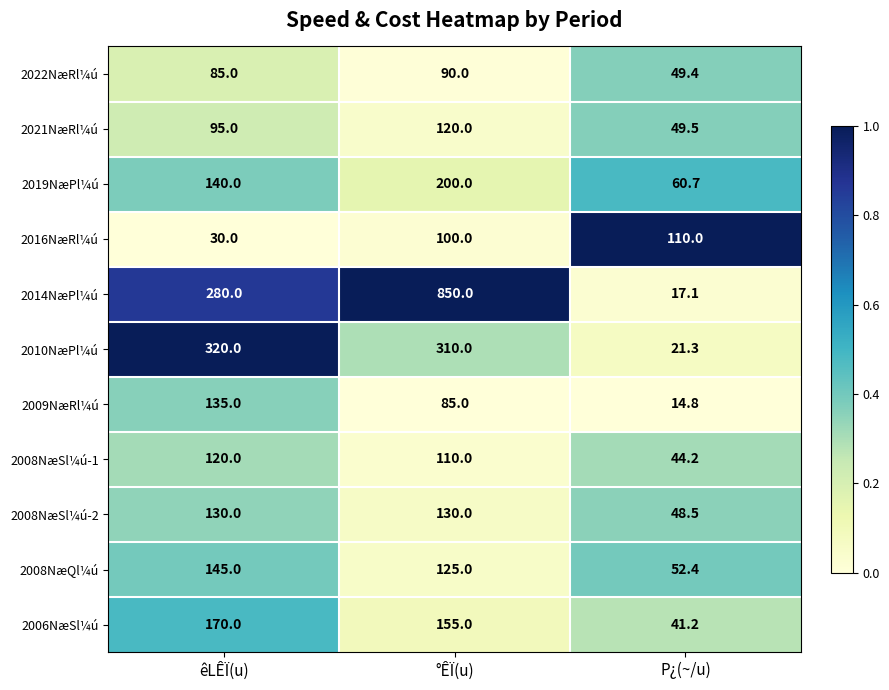

What is the difference between the maximum and minimum values in the 2008NæSl¼ú-1 series?

75.8